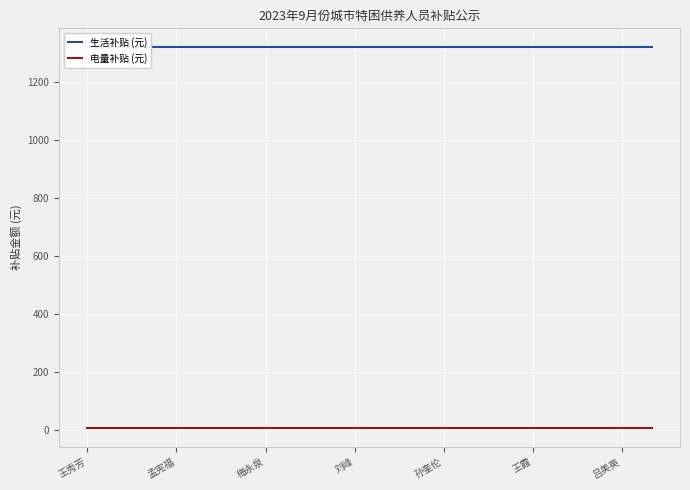

True or false: 电量补贴 (元) and 生活补贴 (元) cross at least once.

False